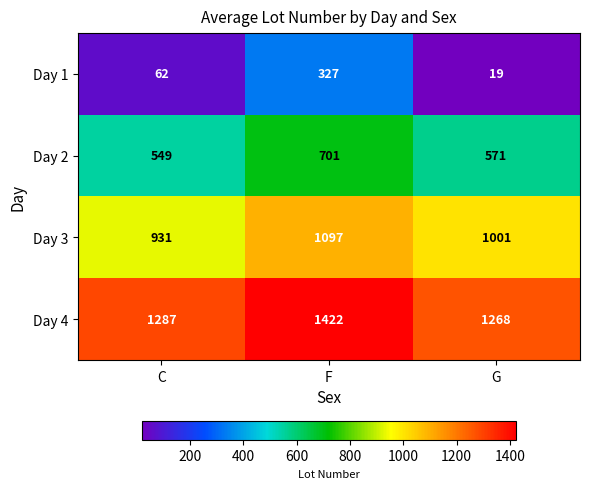

Is the value of Day 2 at C greater than the value of Day 3 at G?

No